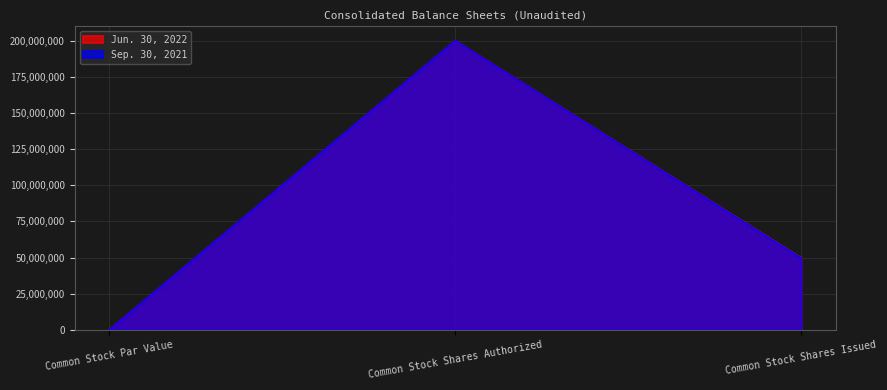

Which category has the highest value across all series?

Common Stock Shares Authorized